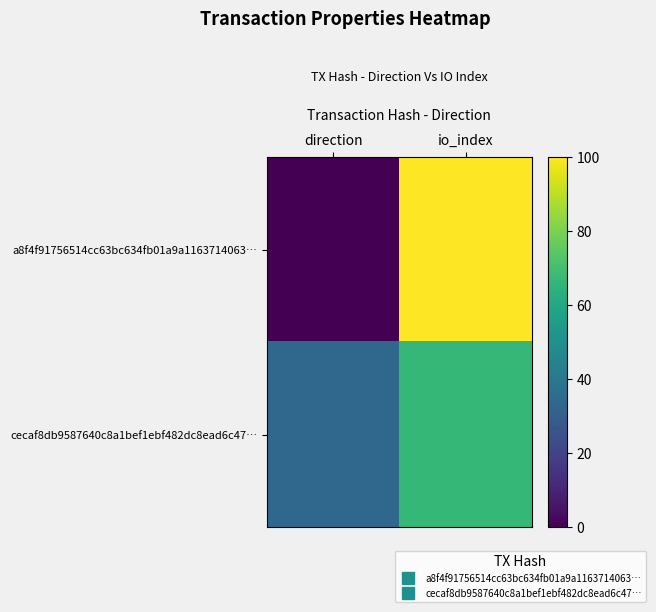

List the series in order of their peak value, highest first.

a8f4f91756514cc63bc634fb01a9a1163714063…, cecaf8db9587640c8a1bef1ebf482dc8ead6c47…